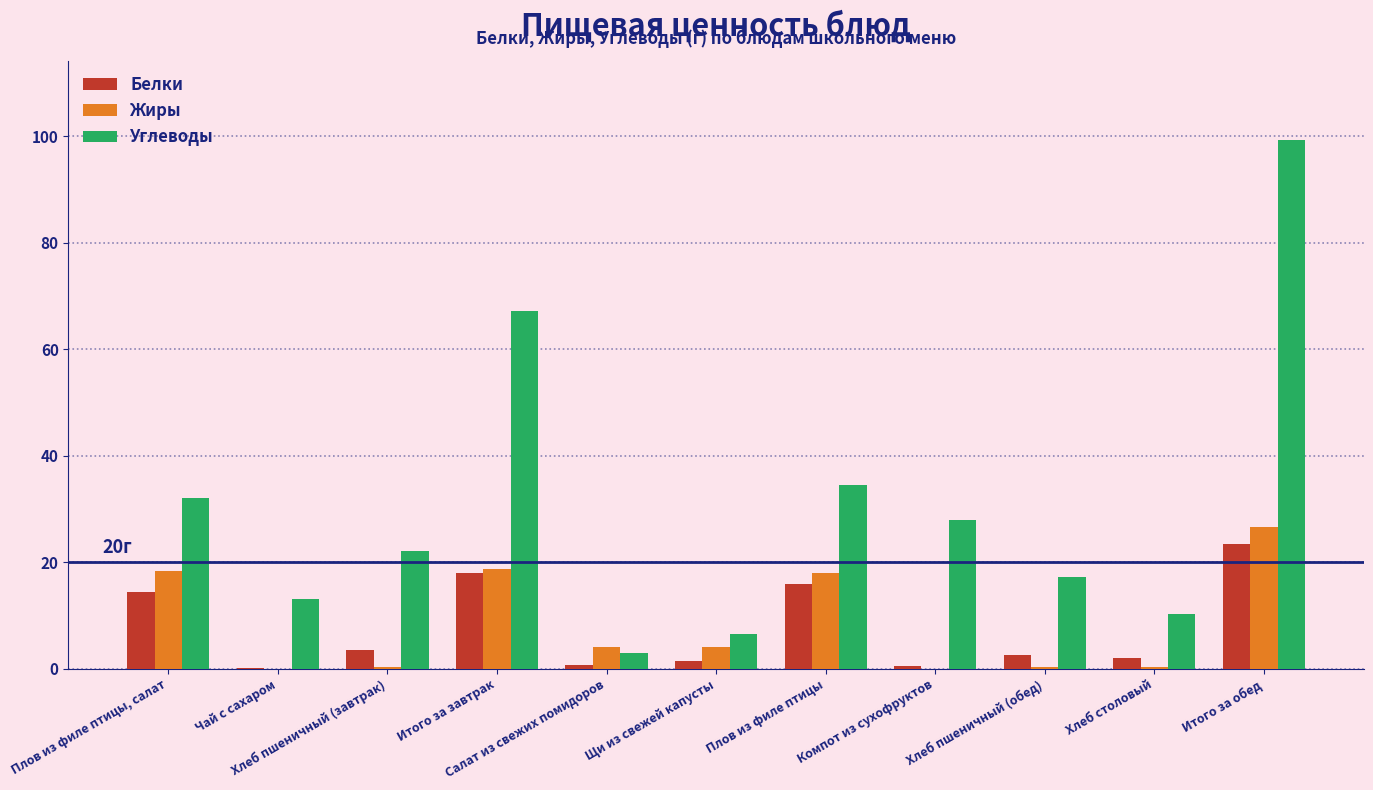

Does the chart contain stacked bars?

No